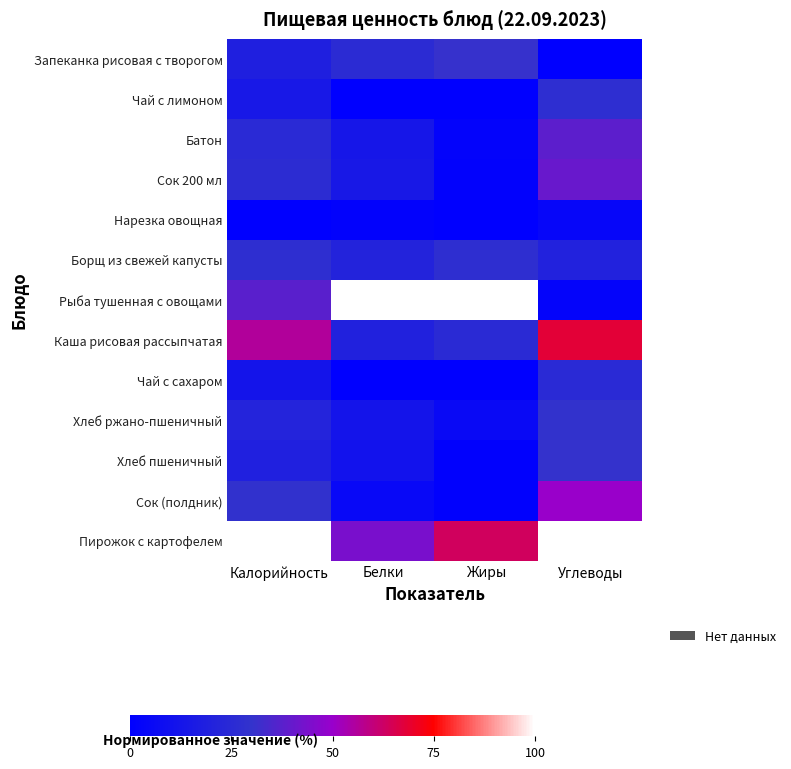

List the series in order of their peak value, highest first.

Рыба тушенная с овощами, Пирожок с картофелем, Каша рисовая рассыпчатая, Сок (полдник), Сок 200 мл, Батон, Запеканка рисовая с творогом, Хлеб пшеничный, Хлеб ржано-пшеничный, Борщ из свежей капусты, Чай с лимоном, Чай с сахаром, Нарезка овощная